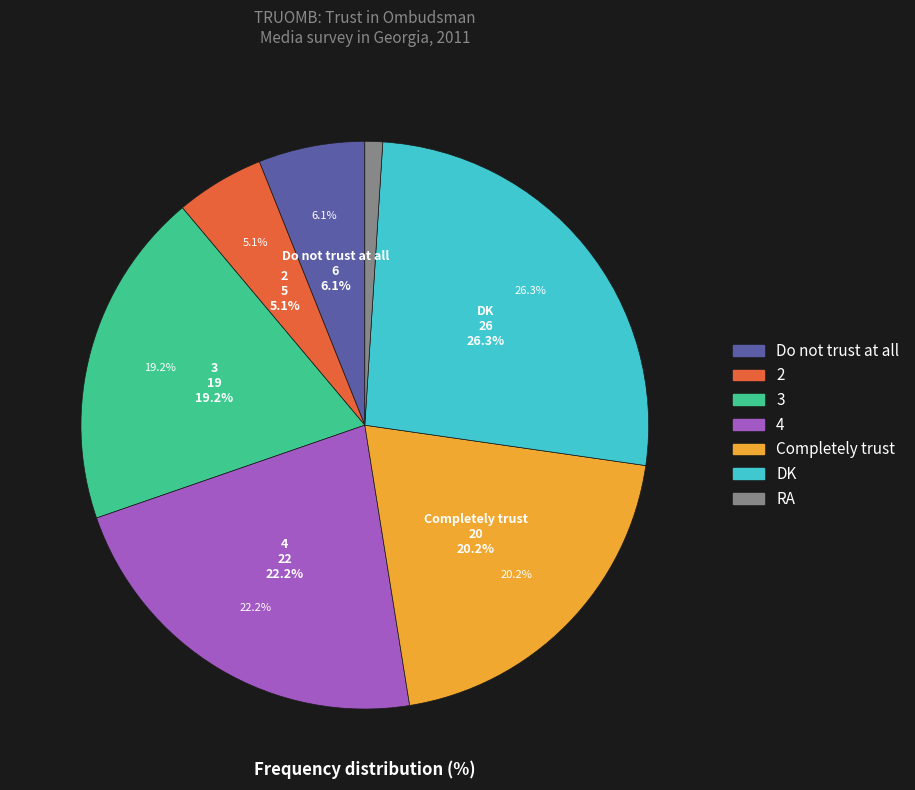

Is RA the majority of the pie?

No